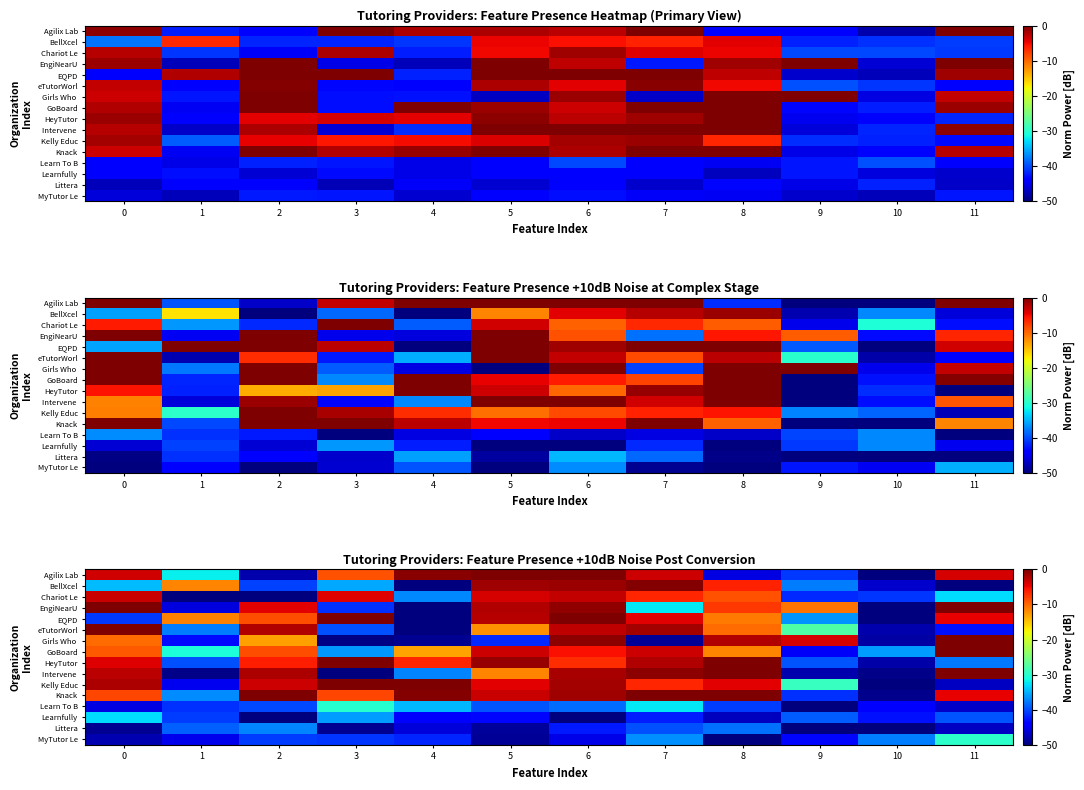

Count the number of data series in this chart.

16